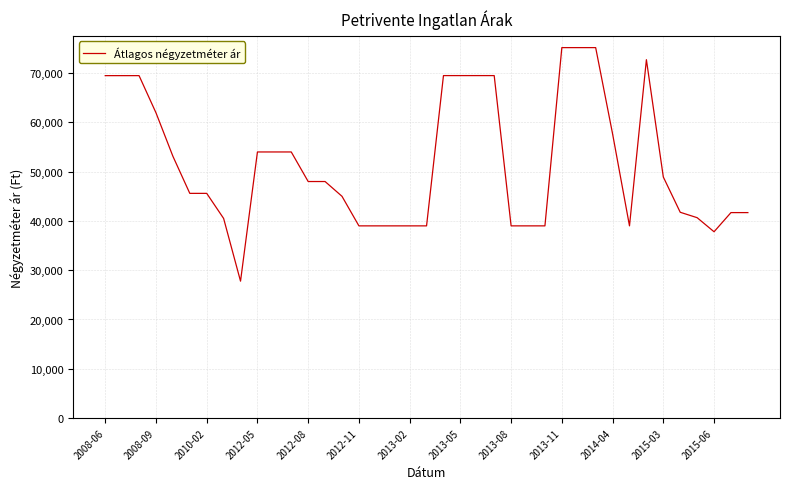

What is the difference between the maximum and minimum values?

47401